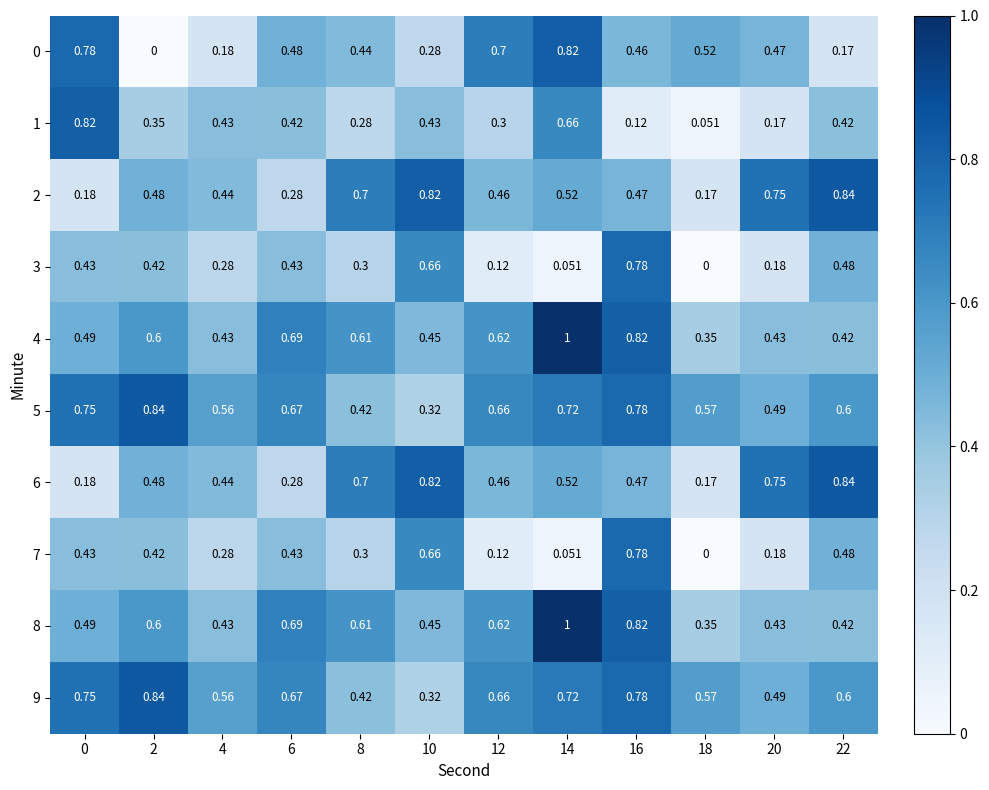

Is the value of 4 at 0 greater than the value of 9 at 18?

No